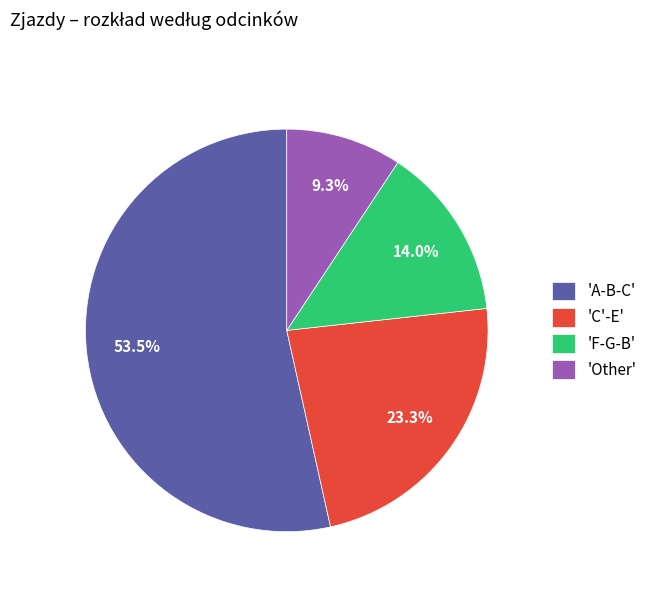

Which slice is the largest?

'A-B-C'